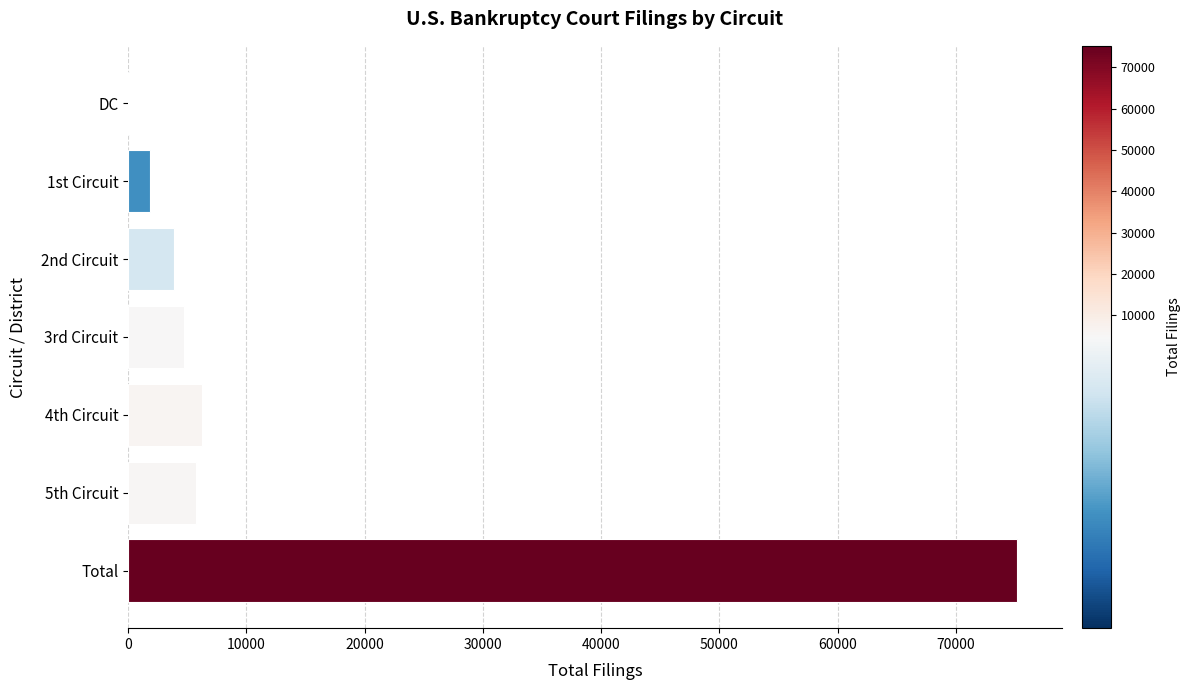

Between Total and 1st Circuit, which is larger?

Total